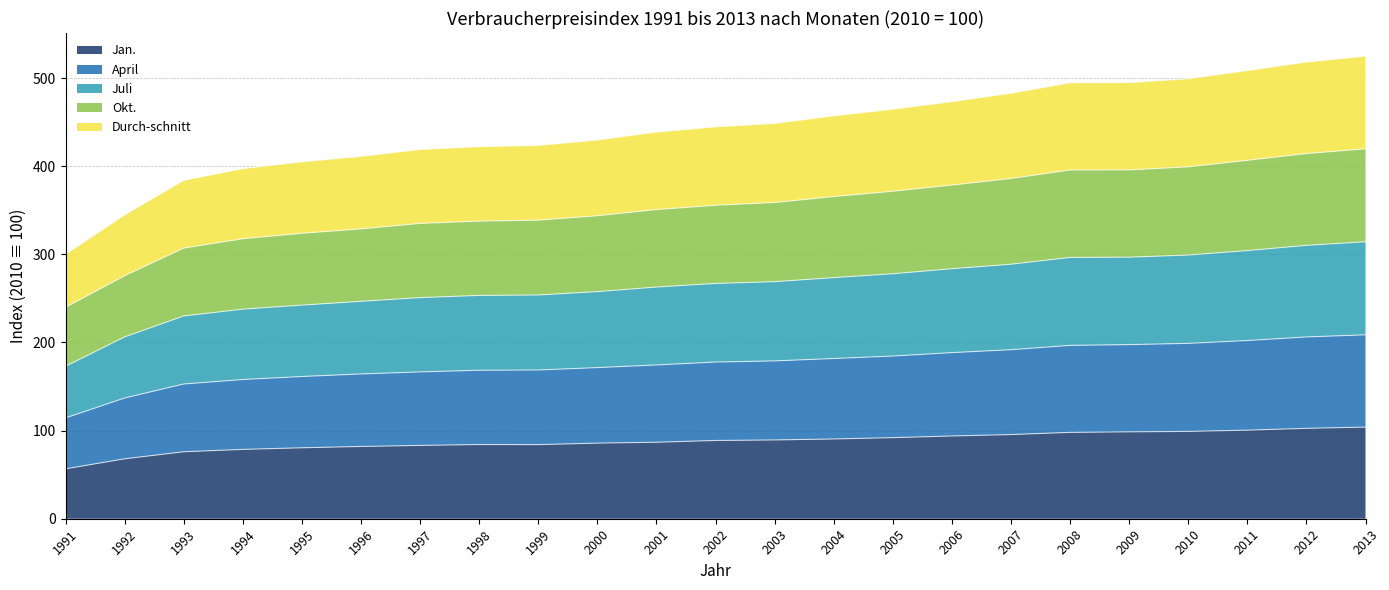

What is the difference between the highest and lowest values at 2000?

344.0